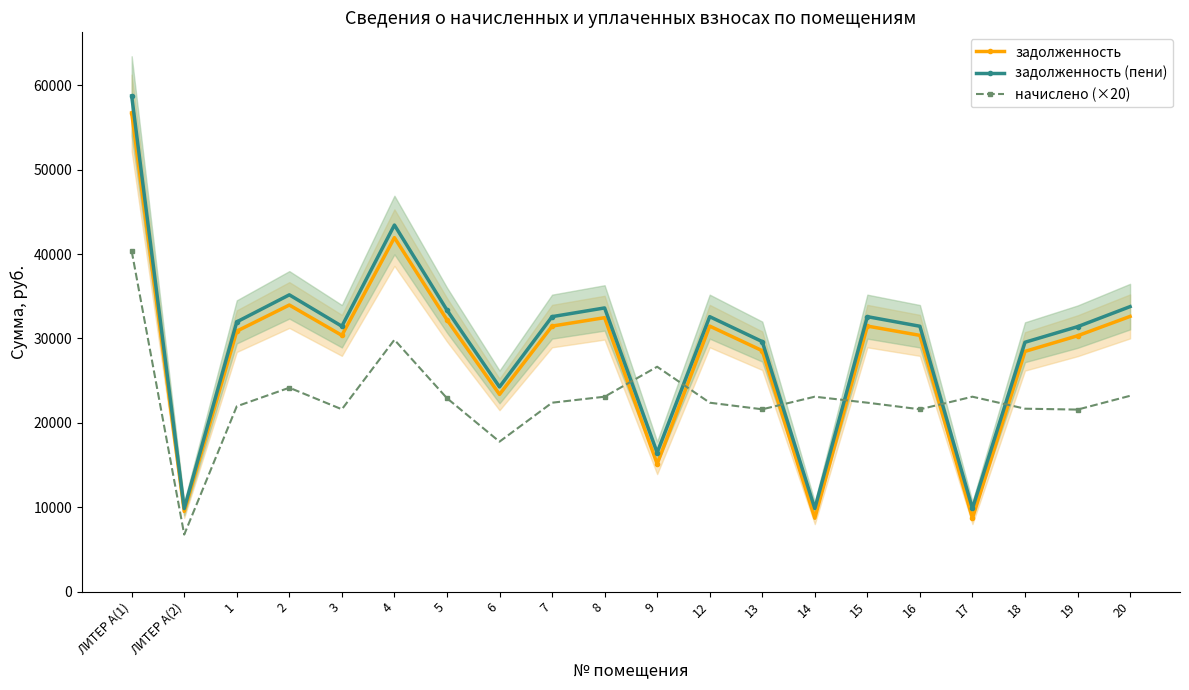

Which category has the highest value across all series?

ЛИТЕР А(1)